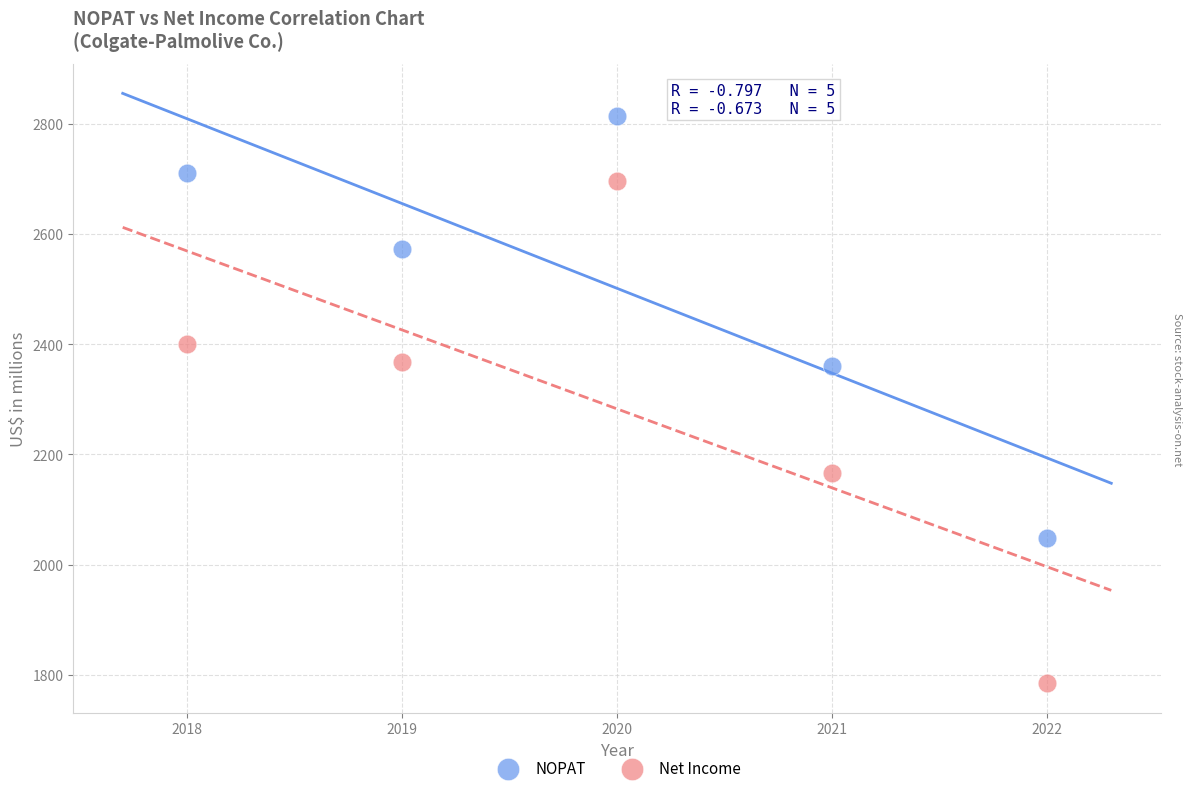

Which series has the largest Y range (max minus min)?

Net Income